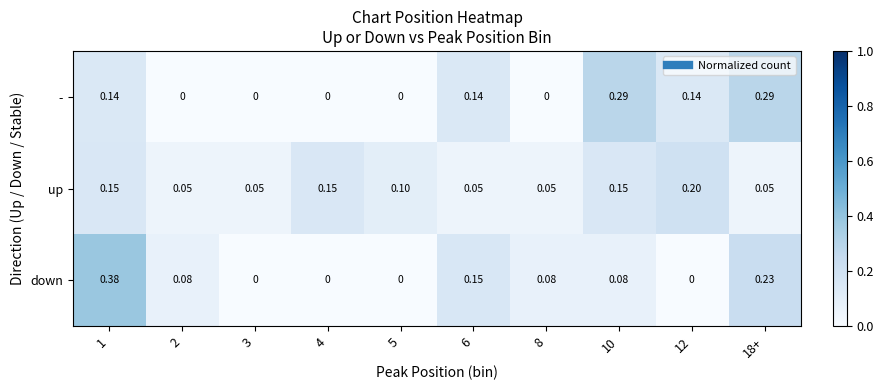

Which series changed the most between 4 and 12?

-